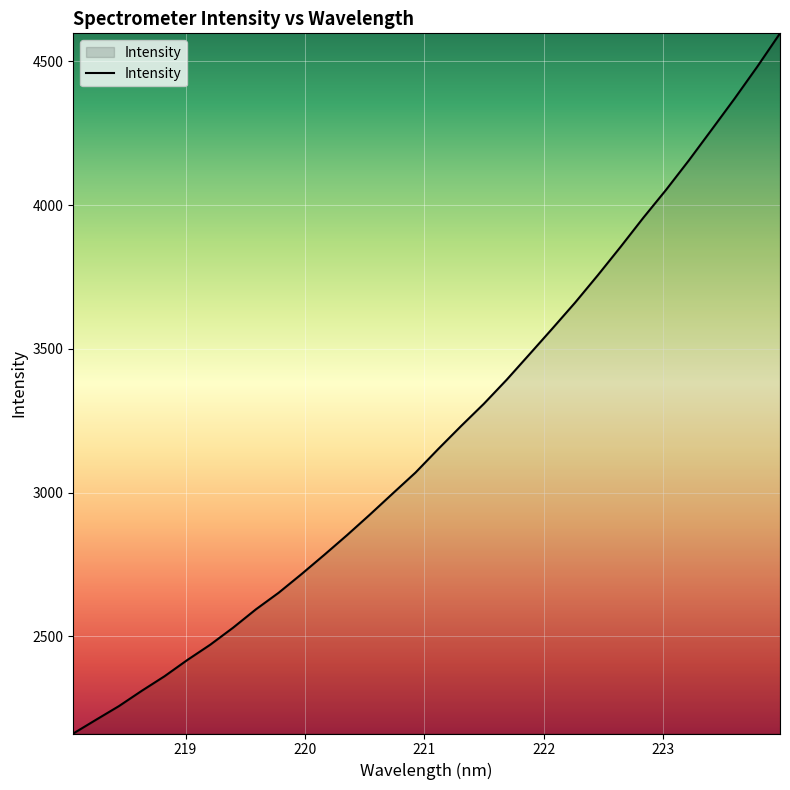

What is the minimum value shown in the chart?

2162.6